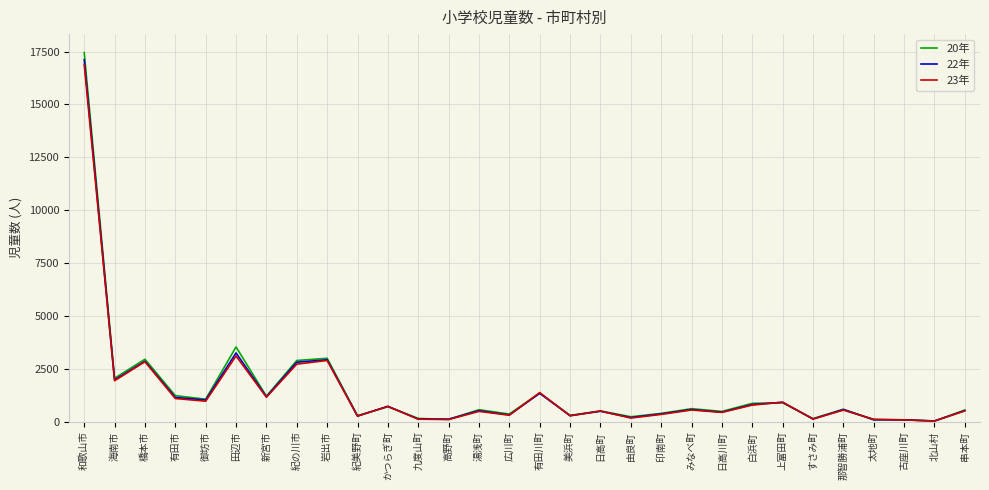

The value of 20年 at 海南市 is 2942. True or false?

False